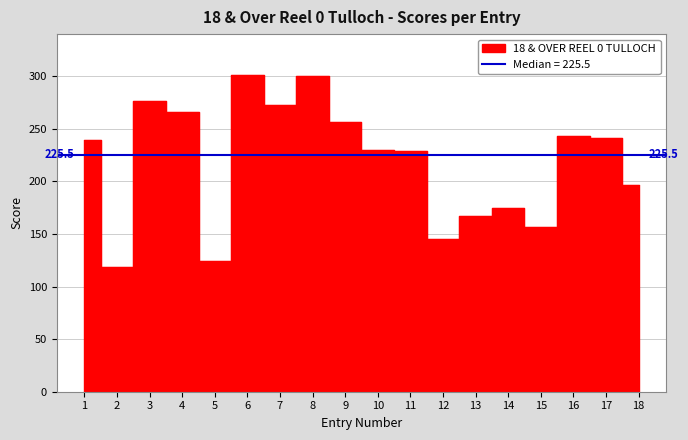

What is the minimum value shown in the chart?

119